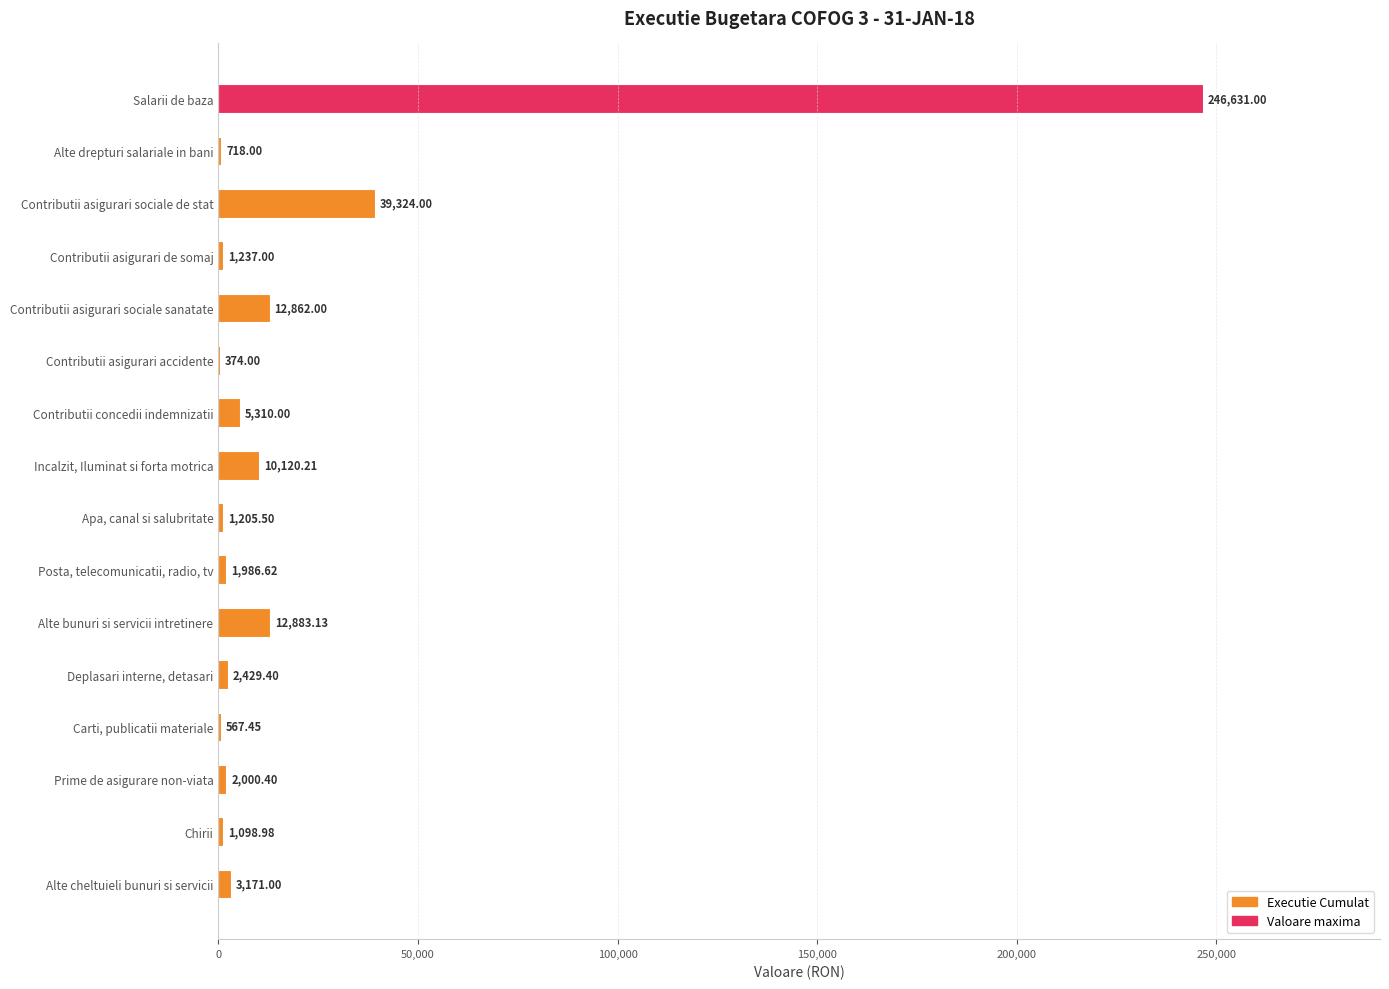

Approximately how many times larger is the value at Alte bunuri si servicii intretinere compared to Contributii asigurari sociale sanatate?

1.0